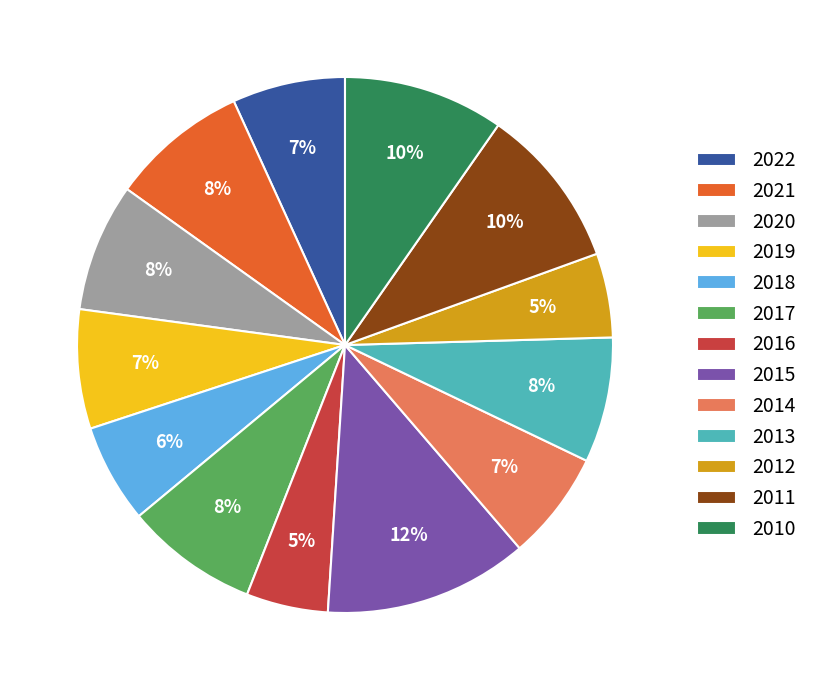

Which has a higher value, 2014 or 2018?

2014